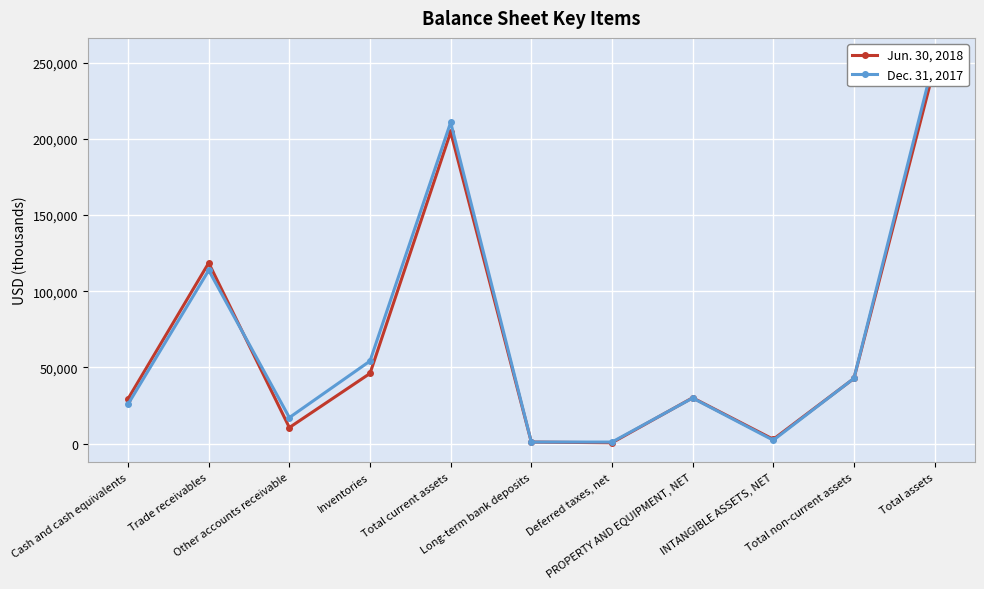

What are all the series names shown in the legend?

Jun. 30, 2018, Dec. 31, 2017